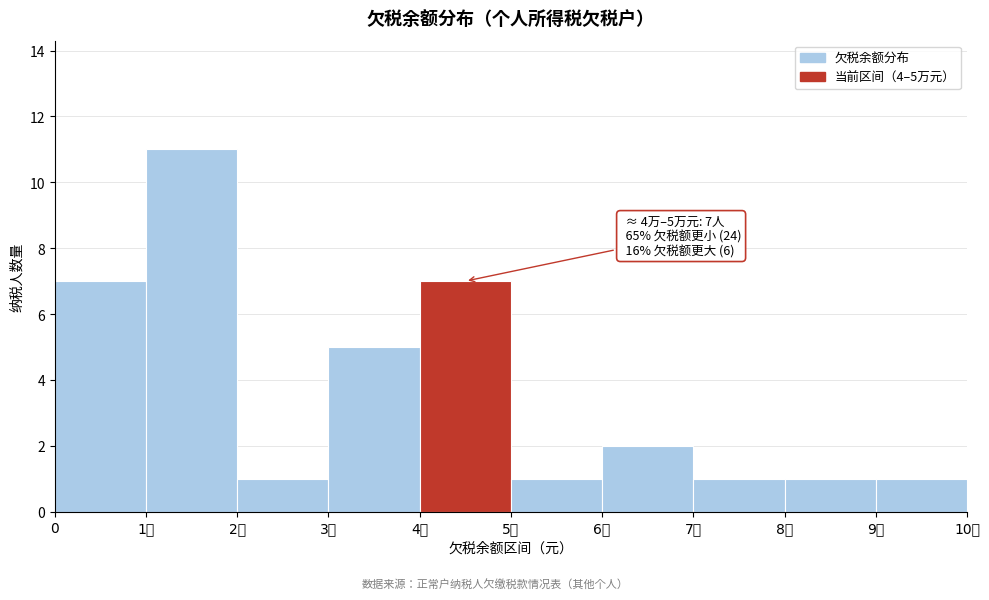

Reading left to right, extract all data points from this chart.

7	11	1	5	7	1	2	1	1	1